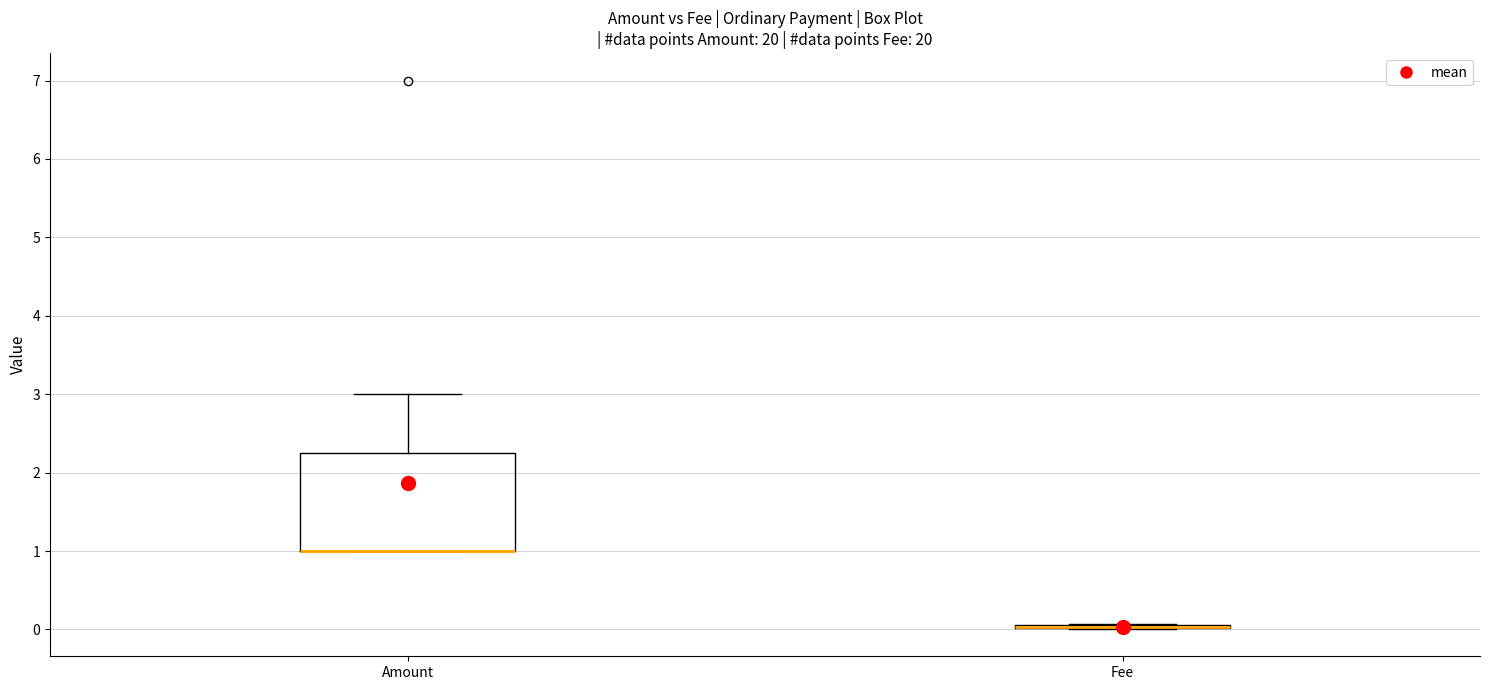

Reading left to right, read every box against the y-axis: the position of its median line, the range the box covers, and the ends of its whiskers. The values are not printed on the chart, so give them approximately, as read against the axis.

Amount: median 1.0 (drawn on the box's lower edge), box 1.0 to 2.3, whiskers 1.0 to 3.0
Fee: box collapsed to a line at 0.0, whiskers 0.0 to 0.1